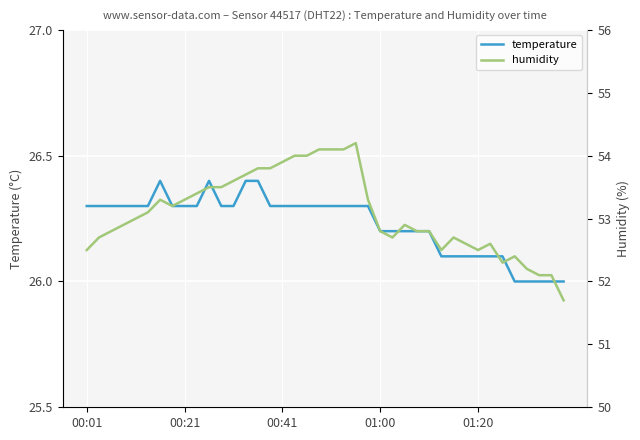

True or false: temperature and humidity cross at least once.

False